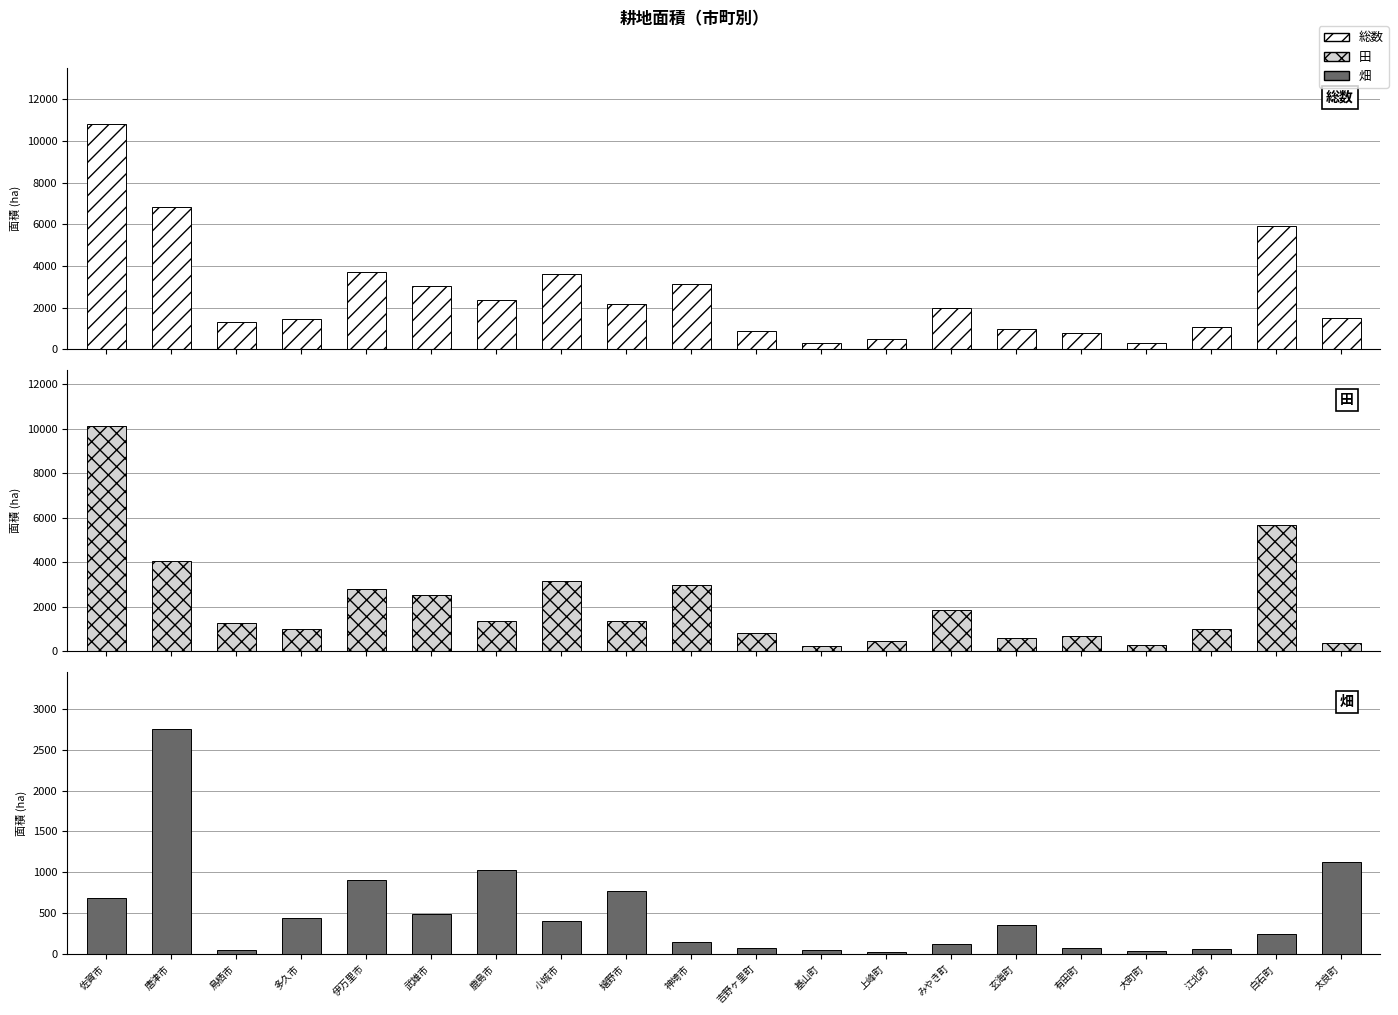

What is the spread (max minus min) of values at 神埼市?

2987